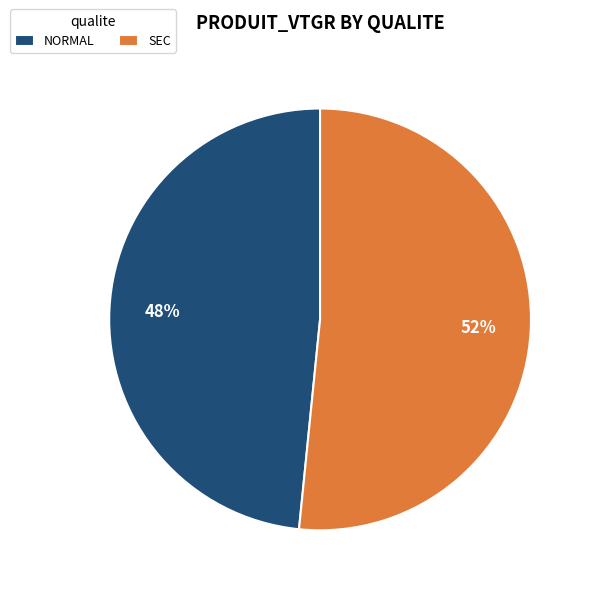

The SEC slice represents 39% of the pie. True or false?

False